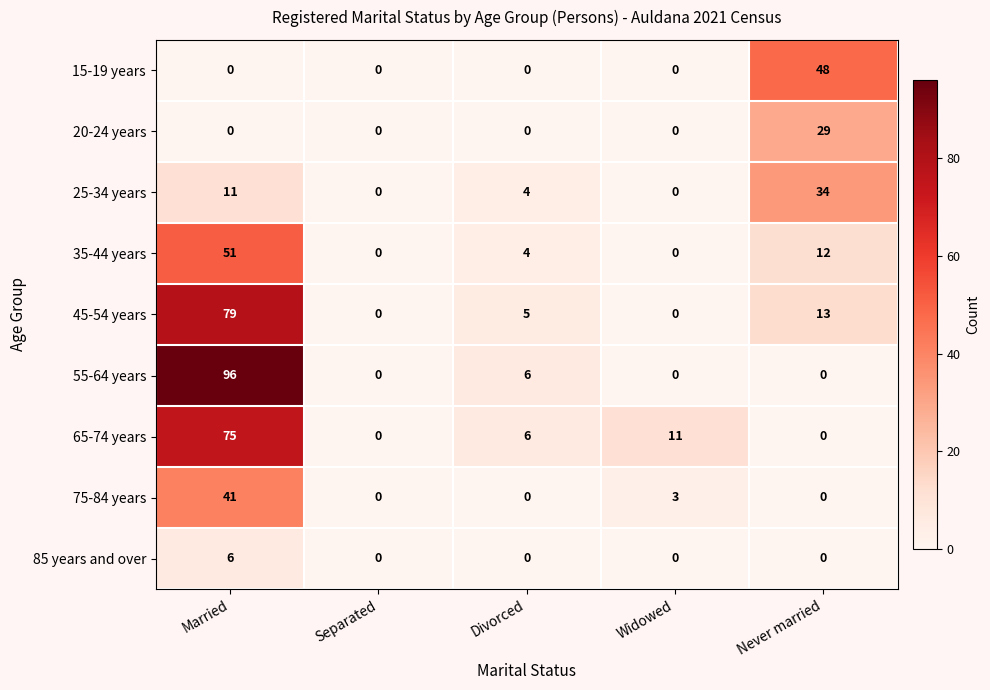

Read the 75-84 years value at Widowed.

3